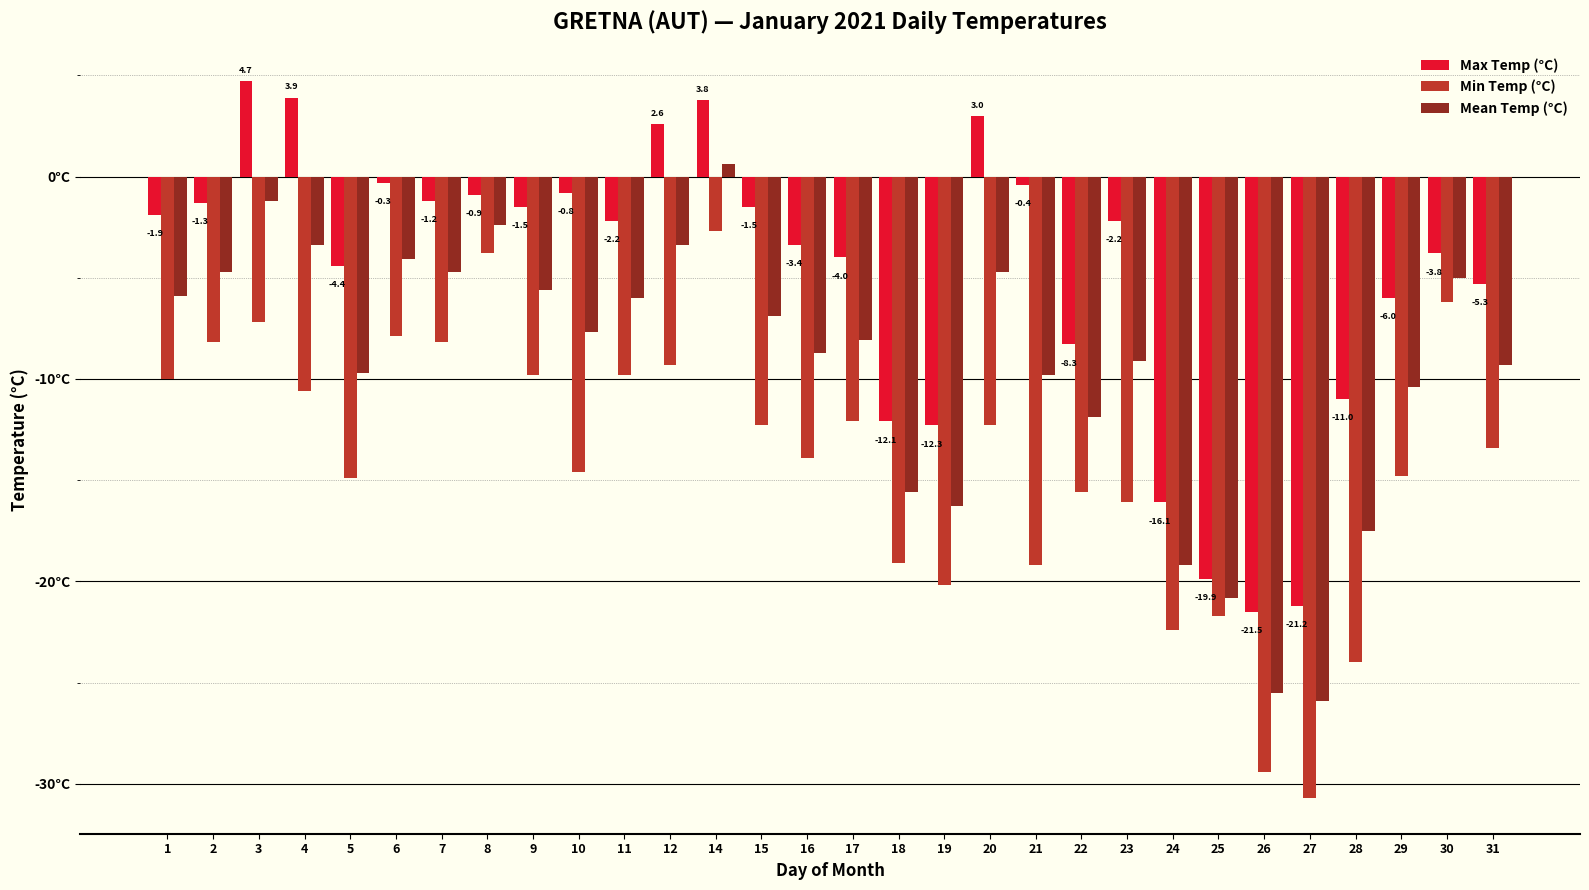

Is it true that Mean Temp (°C) equals -25.5 at 26?

True